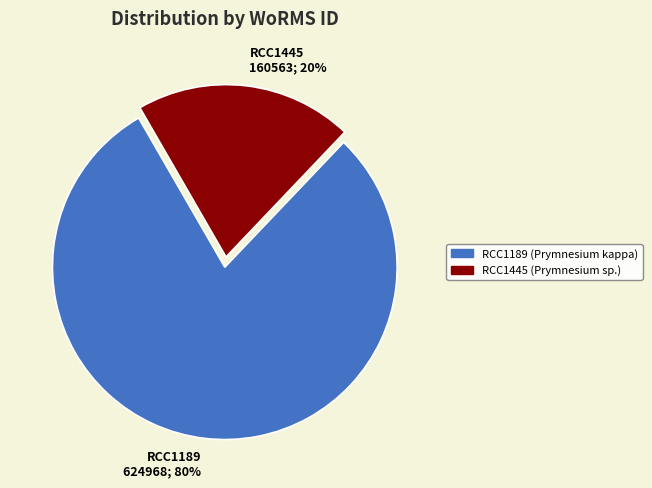

To the nearest percent, what is the combined percentage of RCC1445 and RCC1189?

100%